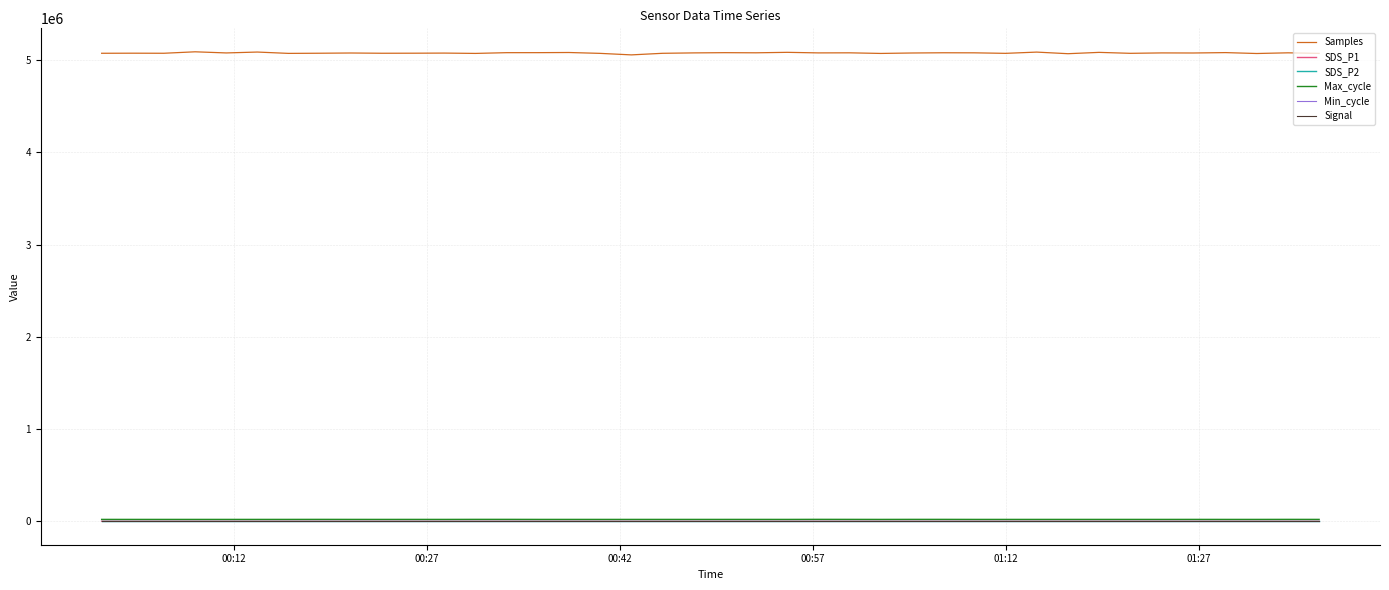

Which series has the largest total across all categories?

Samples